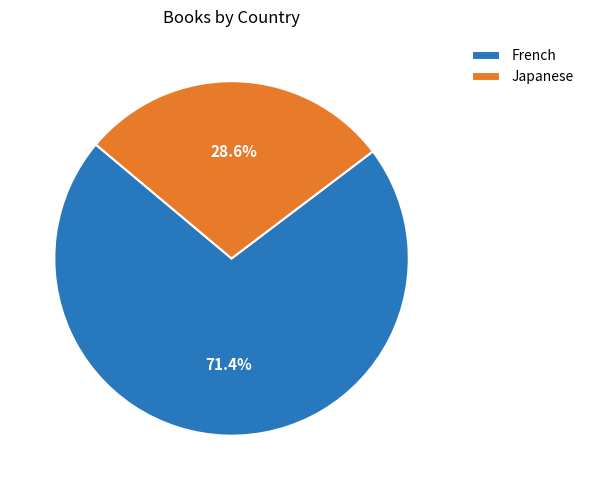

To the nearest percent, what is the combined percentage of French and Japanese?

100%